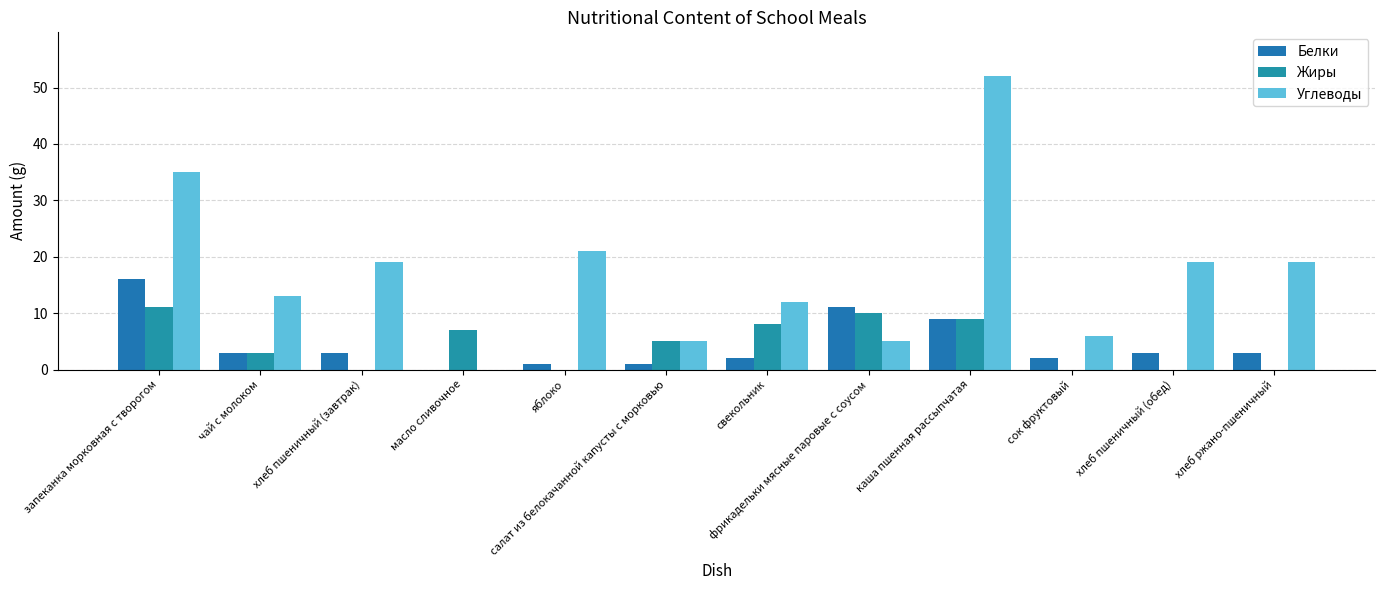

What are all the series names shown in the legend?

Белки, Жиры, Углеводы